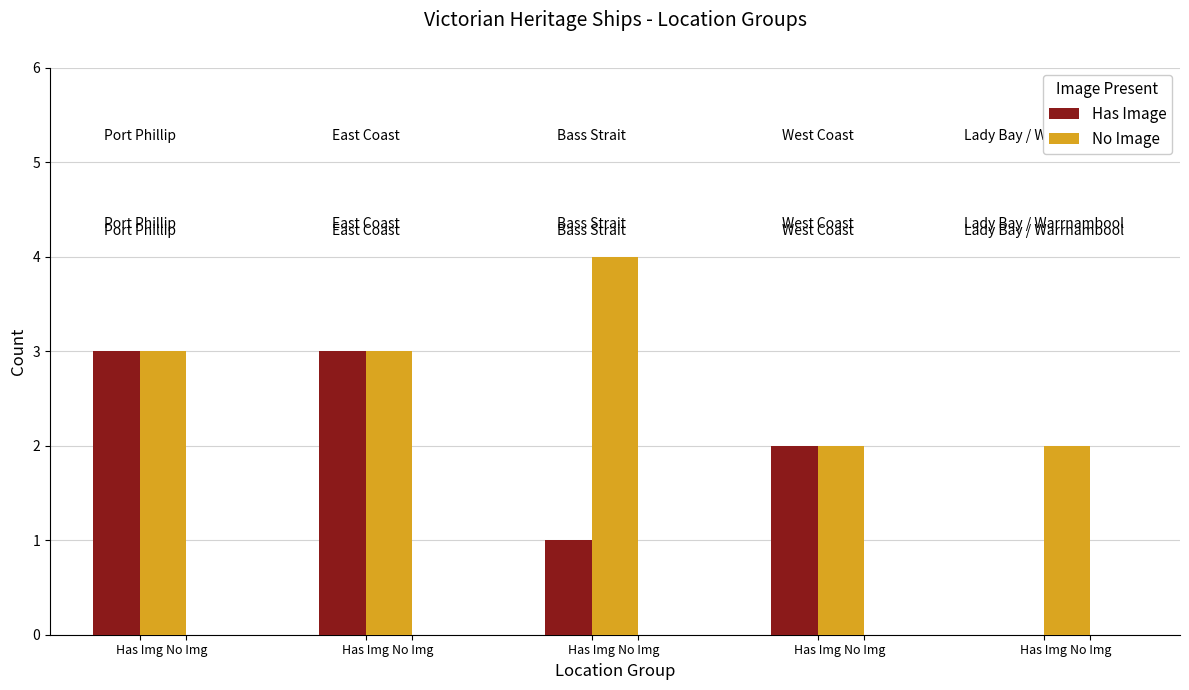

What are all the series names shown in the legend?

Has Image, No Image